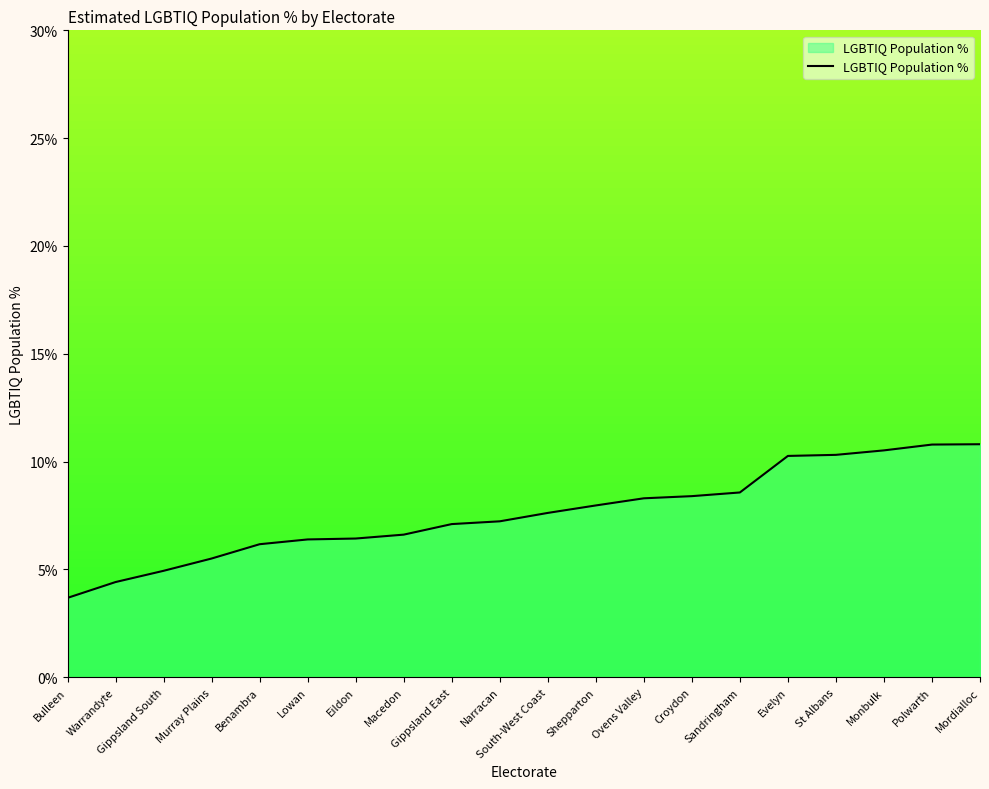

What value does the data have at Shepparton?

8.0